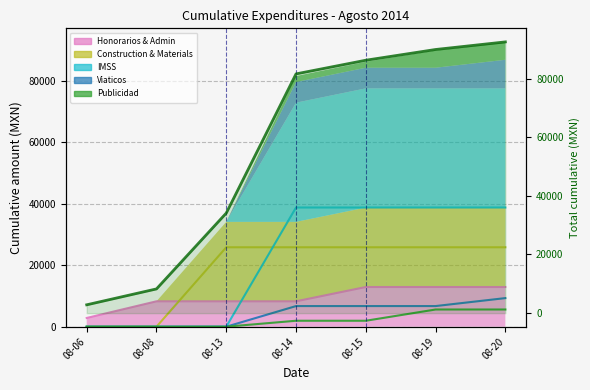

At which category does the chart reach its peak across all series?

08-20